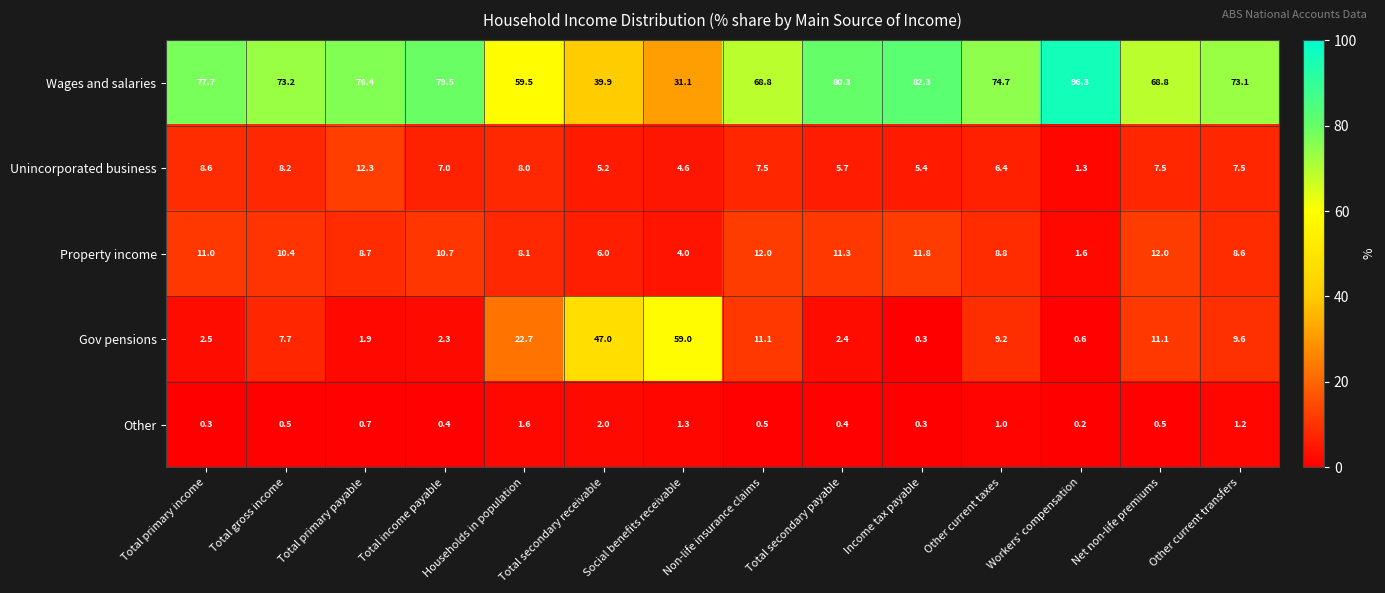

Is the value of Other at Total income payable greater than the value of Property income at Total primary payable?

No